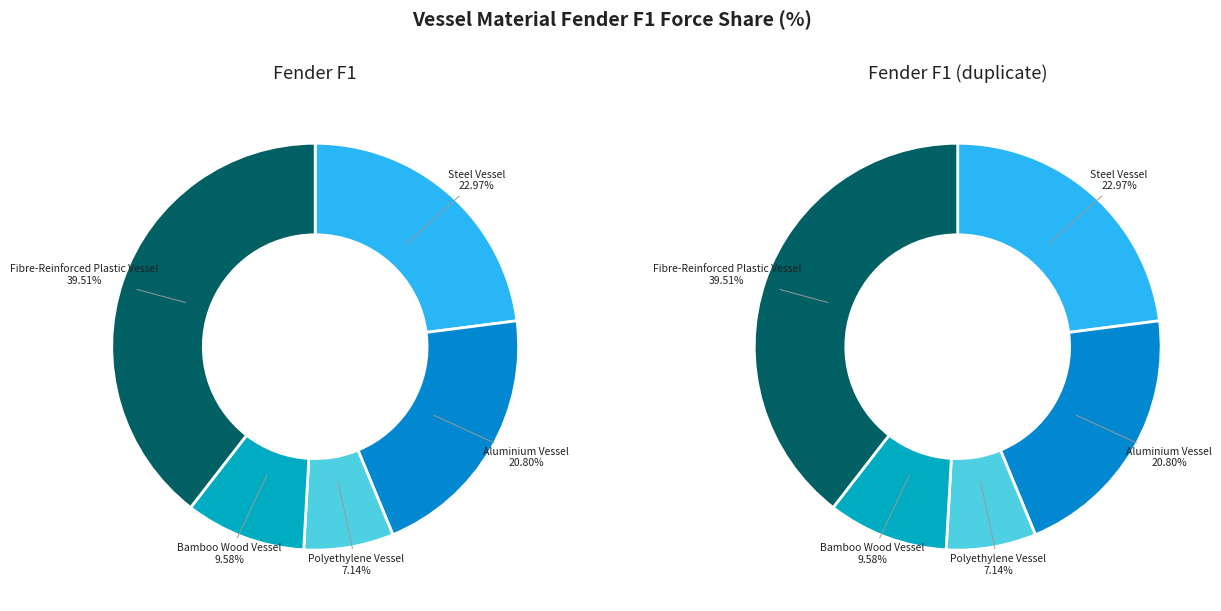

How many segments does this pie chart have?

5